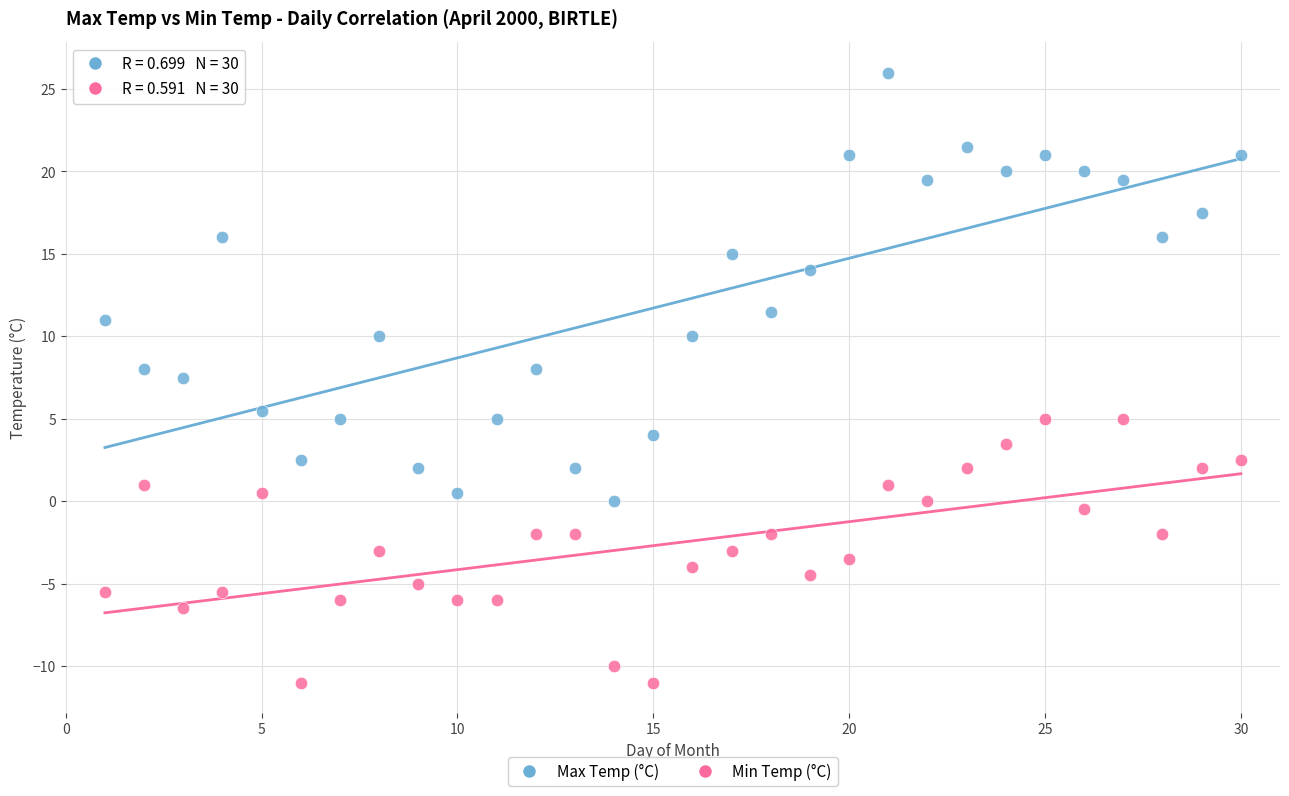

Which series reaches the maximum Y coordinate?

Max Temp (°C)